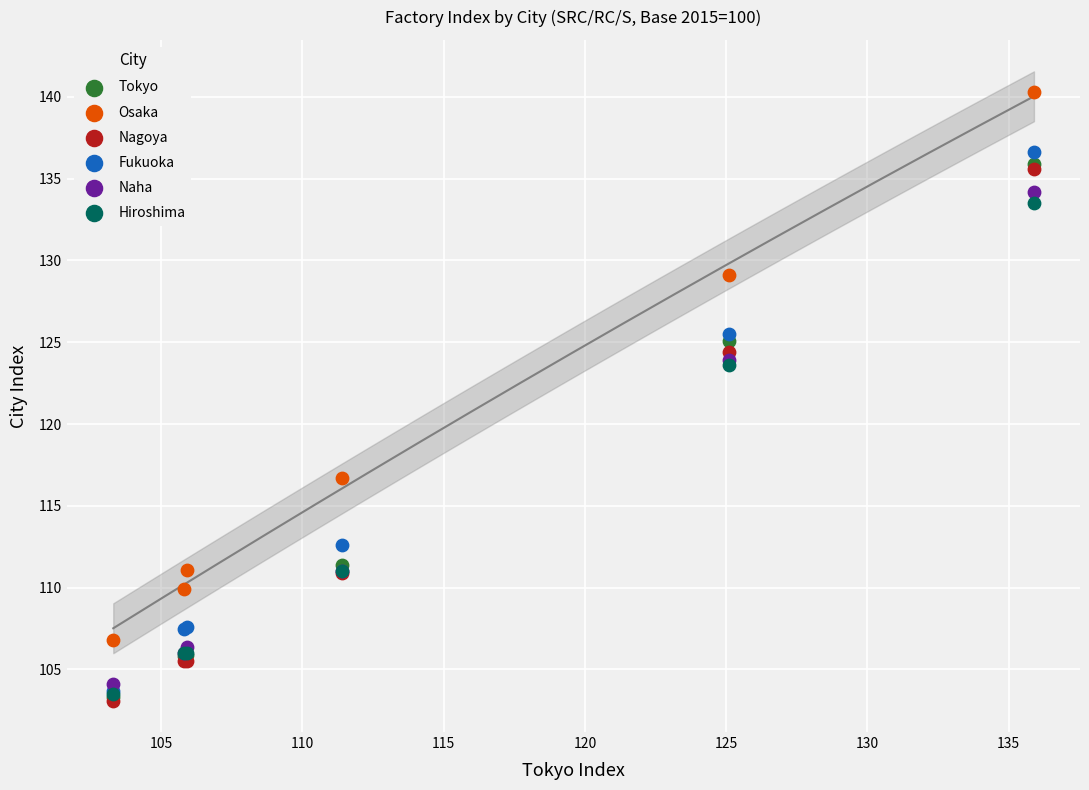

What are all the series names shown in the legend?

Tokyo, Osaka, Nagoya, Fukuoka, Naha, Hiroshima